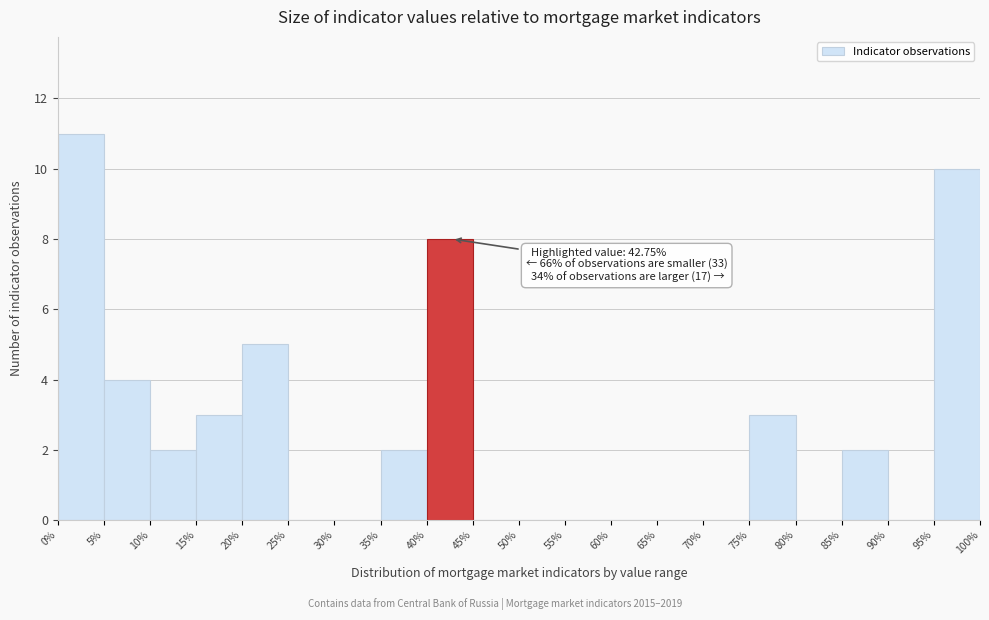

Over which range of the x-axis is the bar tallest?

0% to 5%